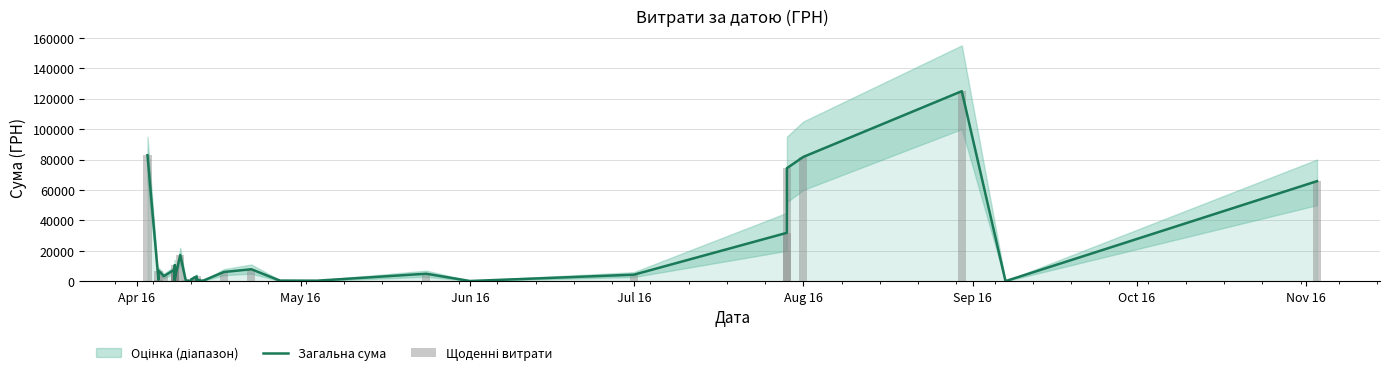

Reading right to left, what are all the values shown in this chart?

Загальна сума: 65790.6	84.5	124904.8	81726.8	74303.1	31844.2	4320.0	176.0	4950.0	378.0	452.8	764.1	7889.8	6109.0	115.7	264.6	297.0	915.0	163.8	213.6	2100.0	3169.4	1298.3	355.0	37.4	129.6	504.5	17230.2	1675.1	4328.6	805.0	2493.3	10587.5	6889.2	5270.0	7730.8	3387.1	7013.1	942.8	82834.0
Щоденні витрати: 65790.6	84.5	124904.8	81726.8	74303.1	31844.2	4320.0	176.0	4950.0	378.0	452.8	764.1	7889.8	6109.0	115.7	264.6	297.0	915.0	163.8	213.6	2100.0	3169.4	1298.3	355.0	37.4	129.6	504.5	17230.2	1675.1	4328.6	805.0	2493.3	10587.5	6889.2	5270.0	7730.8	3387.1	7013.1	942.8	82834.0